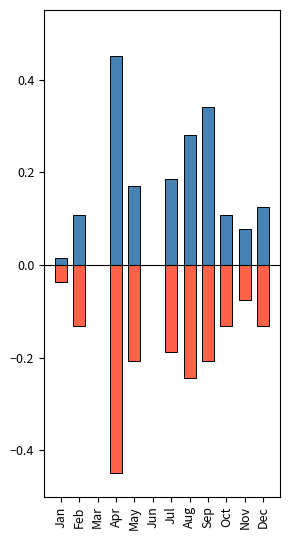

At which category is the sum across all series the highest?

Sep